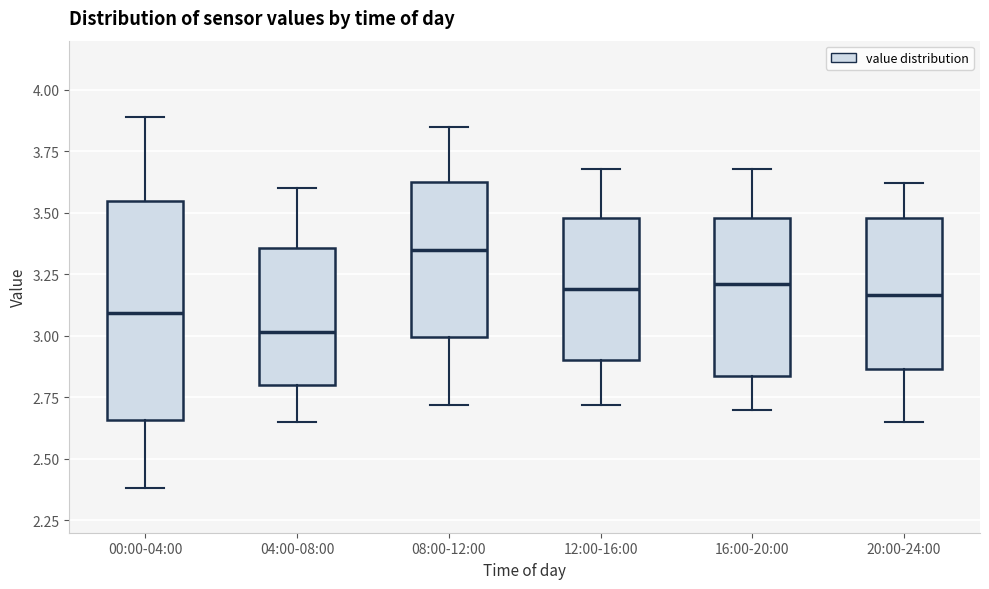

Reading left to right, transcribe this box plot: for each box, give where its median line is, the range the box spans, and where its two whiskers end, as read against the y-axis. The values are not printed on the chart, so give them approximately, as read against the axis.

00:00-04:00: median 3.10, box 2.65 to 3.55, whiskers 2.40 to 3.90
04:00-08:00: median 3.00, box 2.80 to 3.35, whiskers 2.65 to 3.60
08:00-12:00: median 3.35, box 3.00 to 3.65, whiskers 2.70 to 3.85
12:00-16:00: median 3.20, box 2.90 to 3.50, whiskers 2.70 to 3.70
16:00-20:00: median 3.20, box 2.85 to 3.50, whiskers 2.70 to 3.70
20:00-24:00: median 3.15, box 2.85 to 3.50, whiskers 2.65 to 3.60